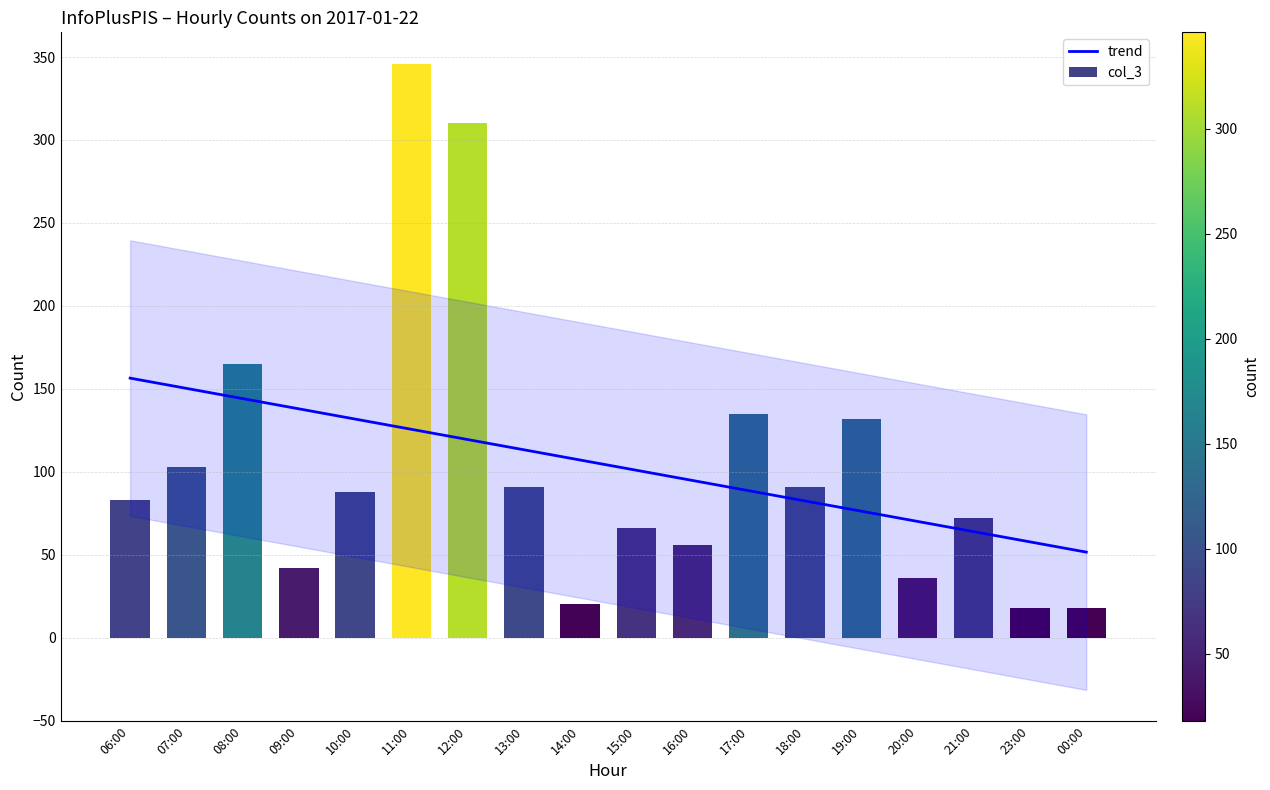

The value at 10:00 is 88. True or false?

True